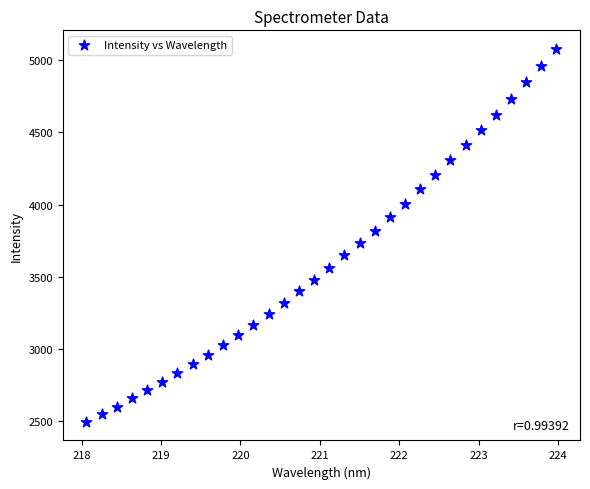

What is the range of Y values (max minus min)?

2586.8